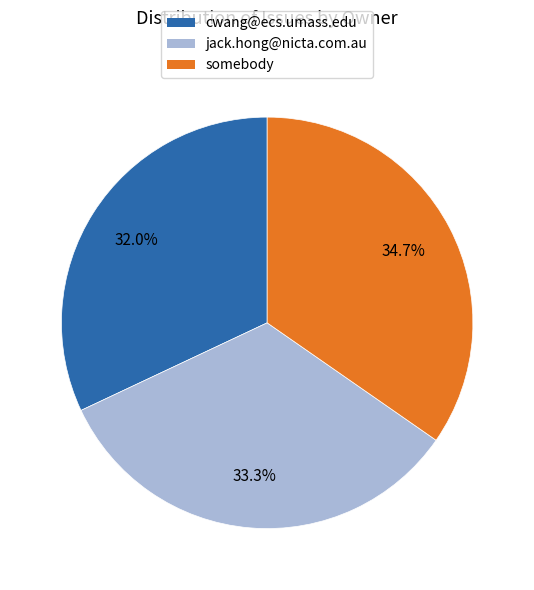

Does somebody represent more than half of the total?

No